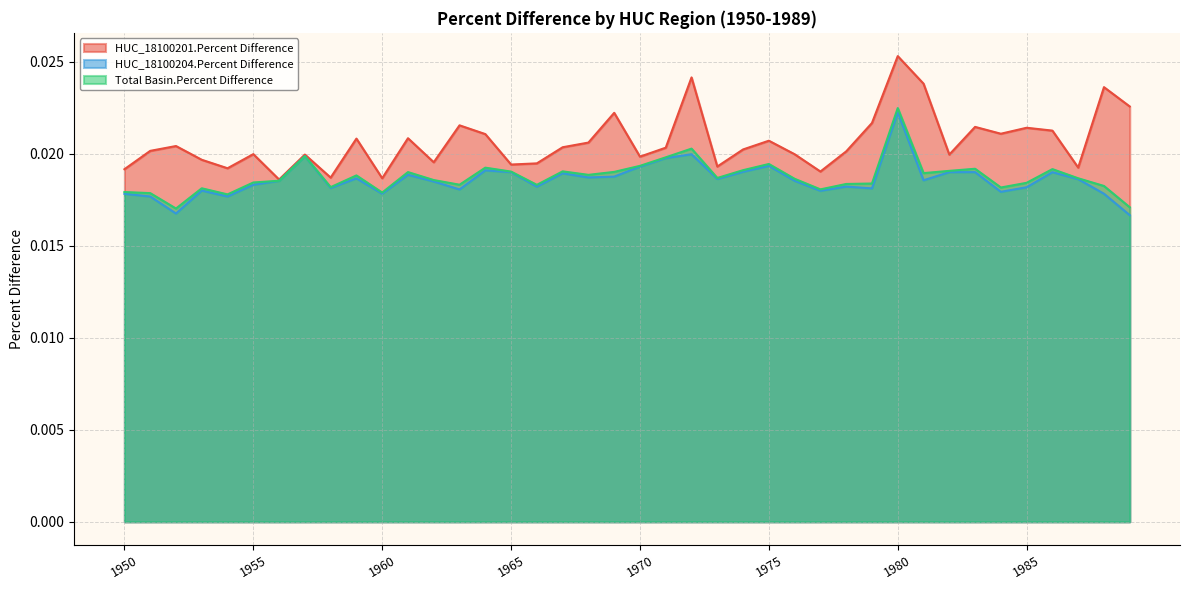

In Total Basin.Percent Difference, how many points are higher than both neighbors (excluding endpoints)?

11